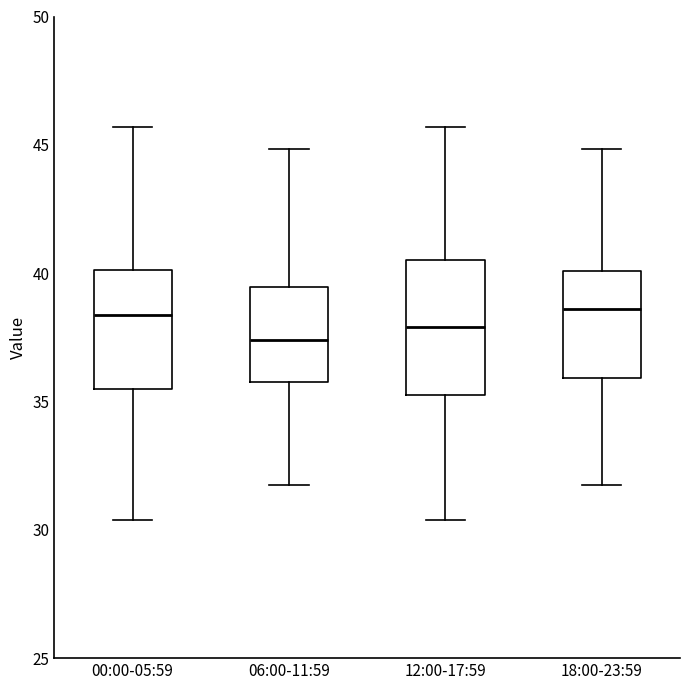

Which box's median line is the lowest?

06:00-11:59